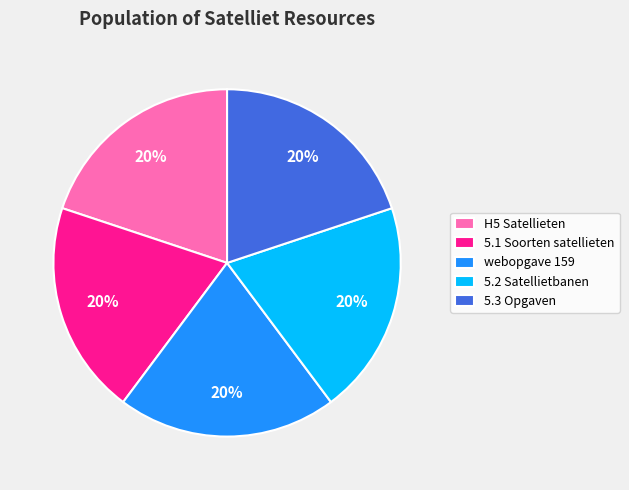

Is it true that 5.1 Soorten satellieten is 20% of the pie?

True